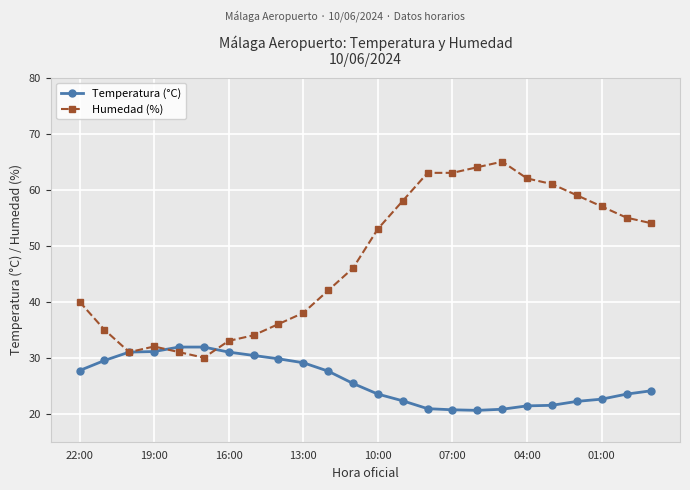

Which series has the largest range (max minus min)?

Humedad (%)